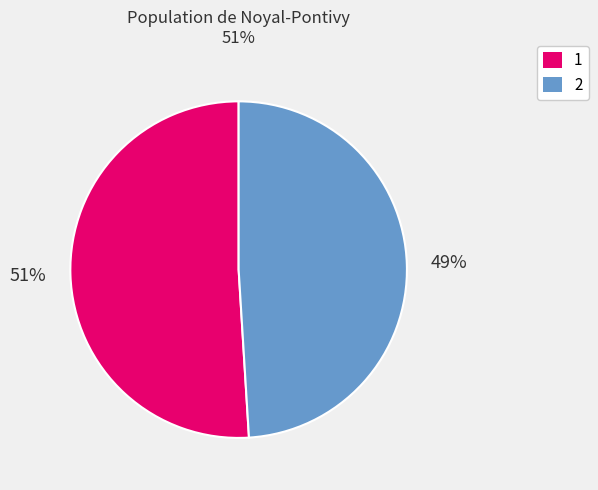

What is the ratio of the value at 2 to the value at 1?

1.0